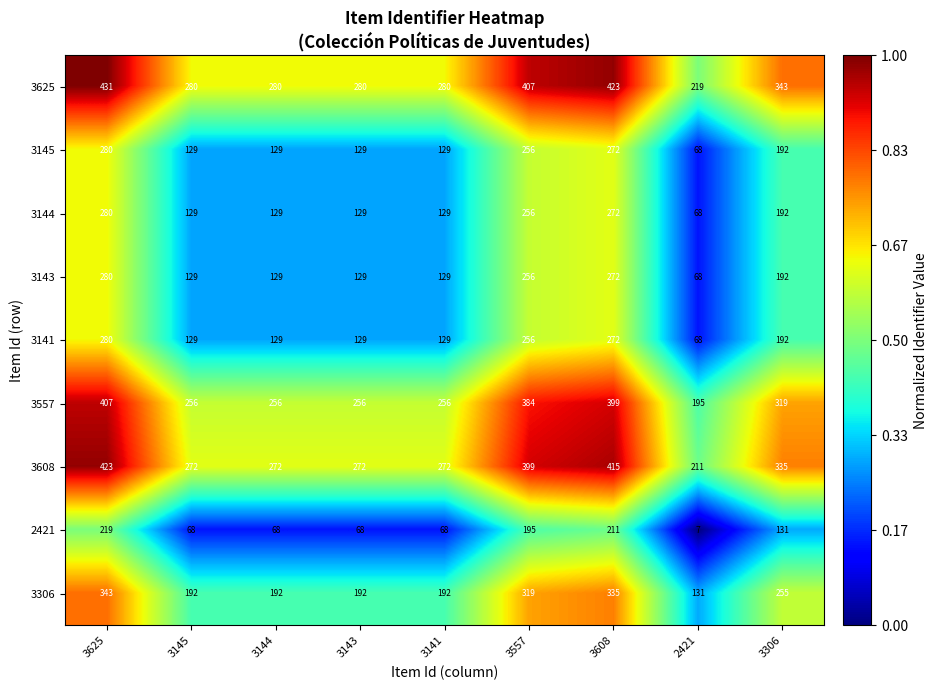

What value does the 3608 series have at 3143, to the nearest 5?

270